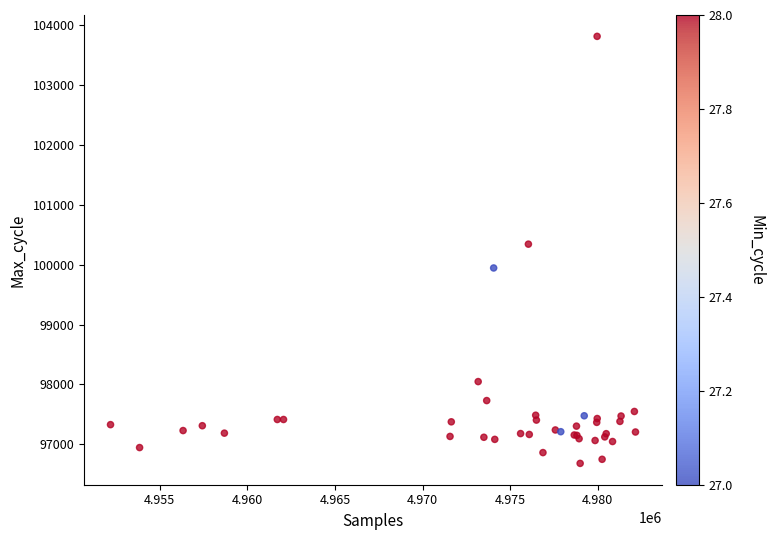

What Y value in the scatter plot is closest to 100247?

100343